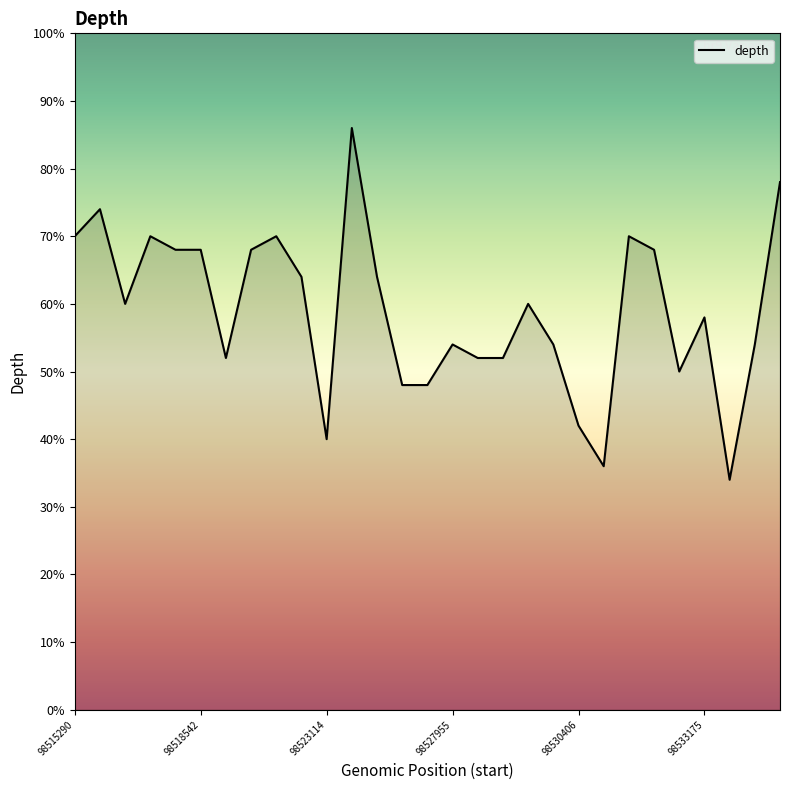

Does the chart display data point markers on the line(s)?

No